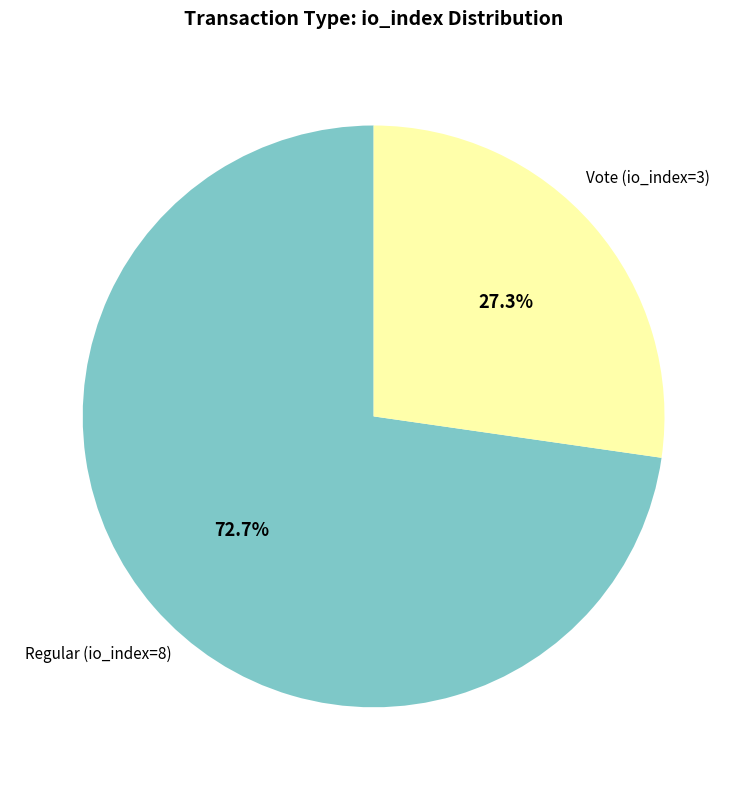

To the nearest percent, what is the combined percentage of Vote (io_index=3) and Regular (io_index=8)?

100%